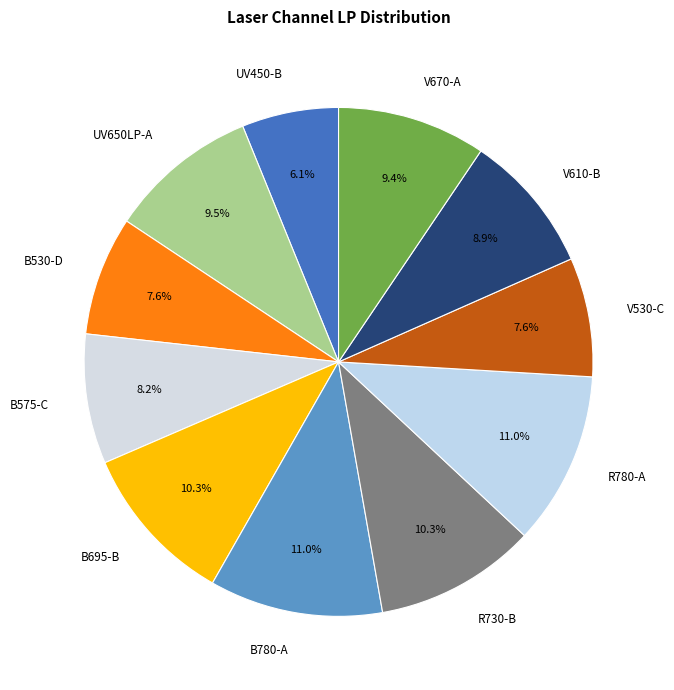

Which has a higher value, B695-B or B780-A?

B780-A